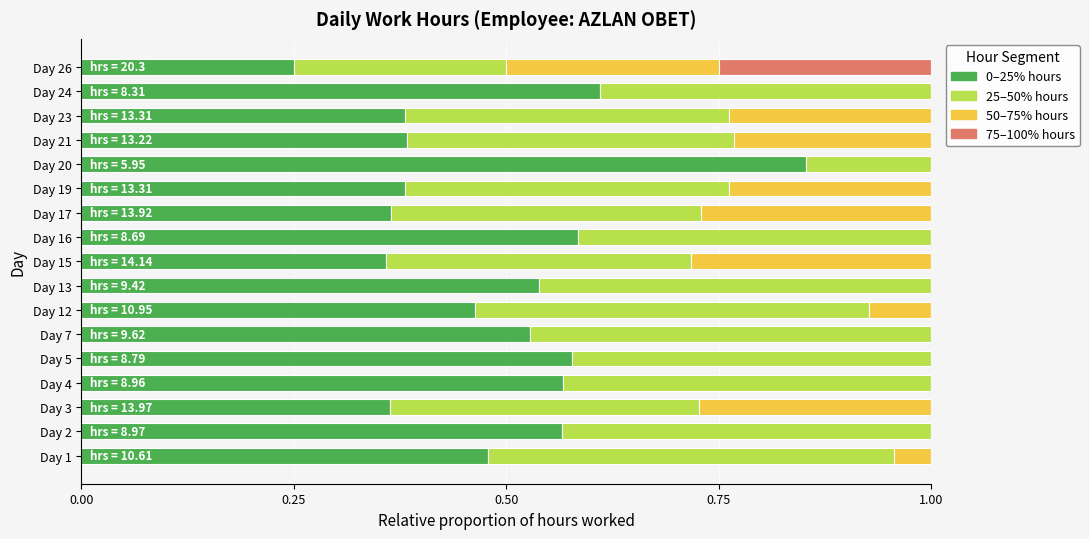

Which category has the highest value in the 0–25% hours series?

Day 20